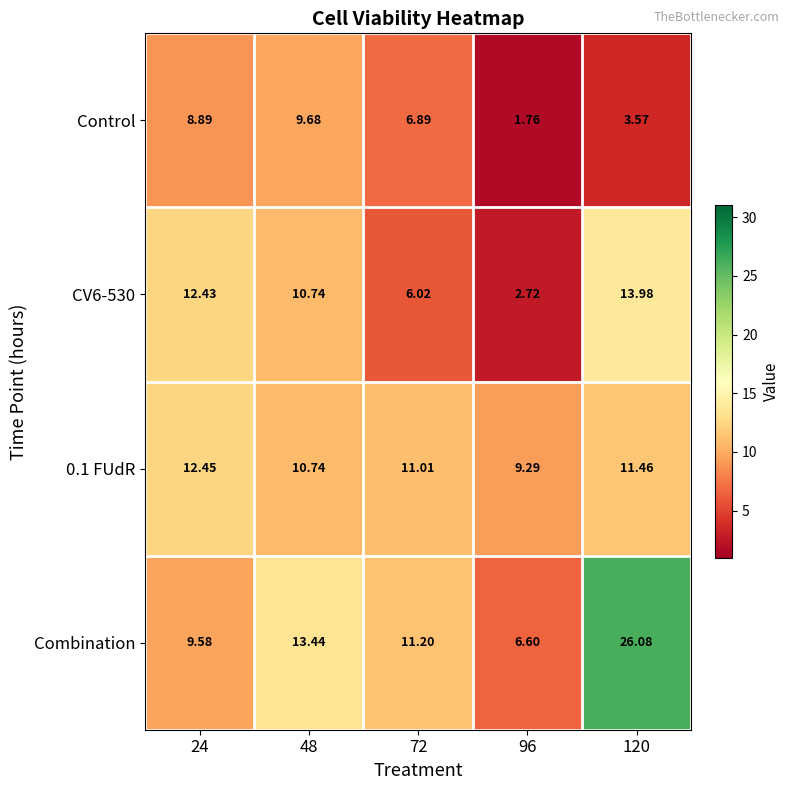

Which series has the widest spread of values?

Combination